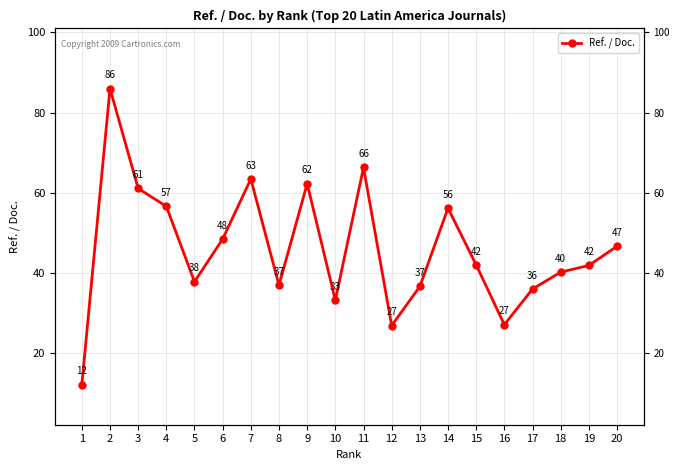

How many lines are shown in the chart?

1